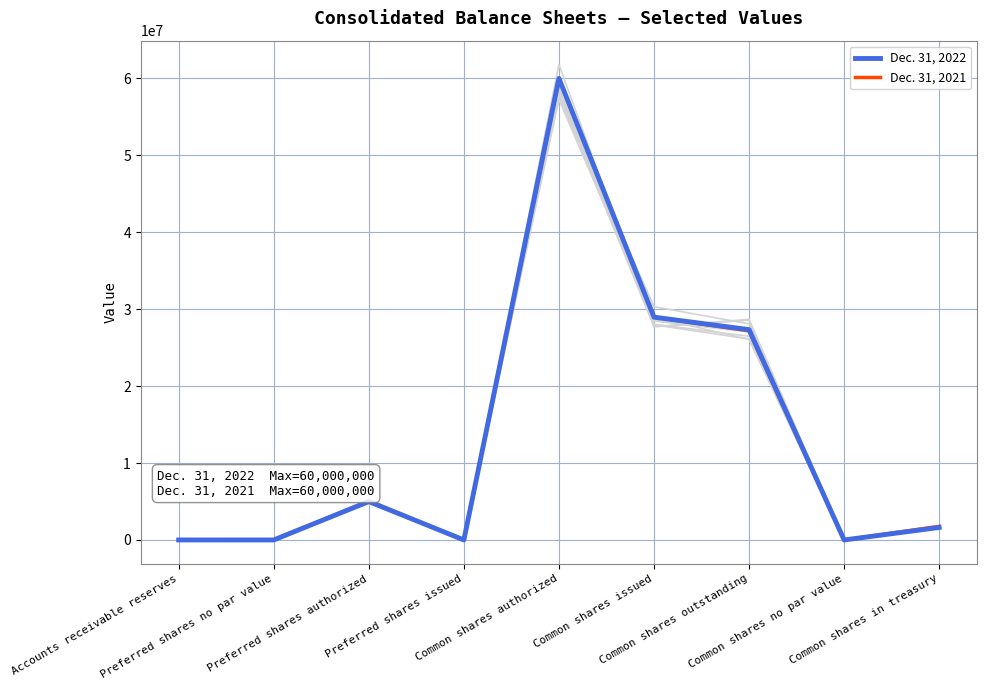

Reading left to right, extract all data points from this chart.

Dec. 31, 2022: 962	0	5000000	0	60000000	28966000	27341000	0	1625000
Dec. 31, 2021: 1443	0	5000000	0	60000000	28966000	27191000	0	1775000